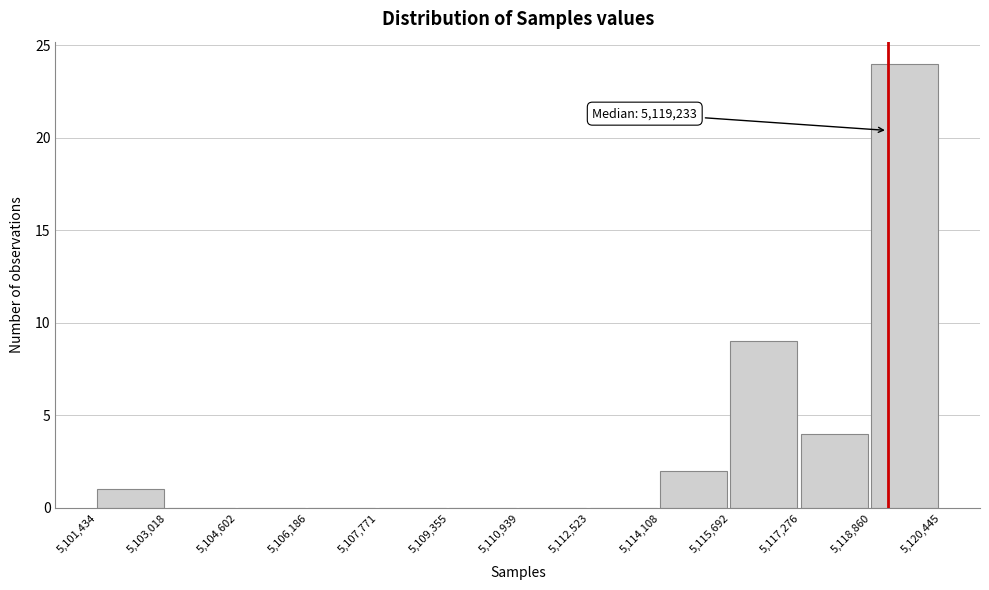

Which range on the x-axis has the tallest bar?

5,118,860 to 5,120,445